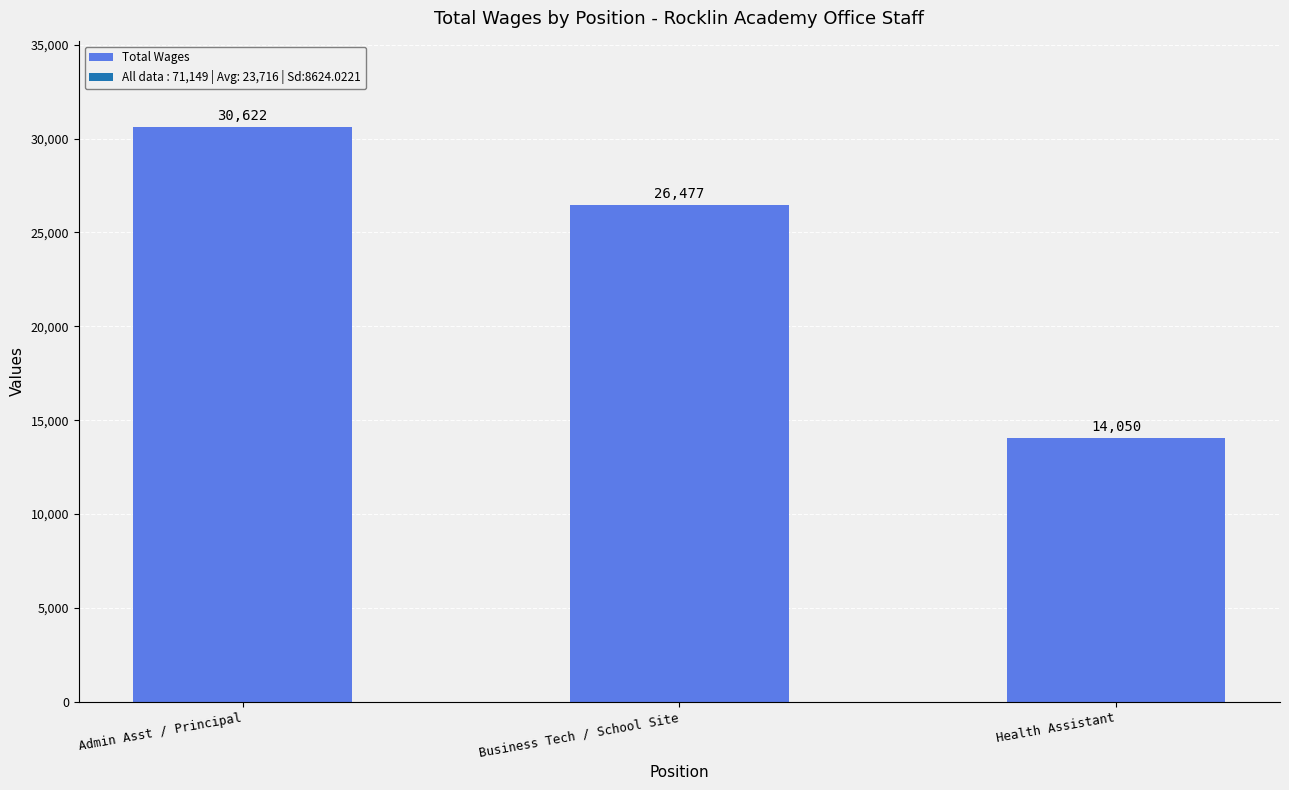

Reading left to right, extract all data points from this chart.

30622	26477	14050